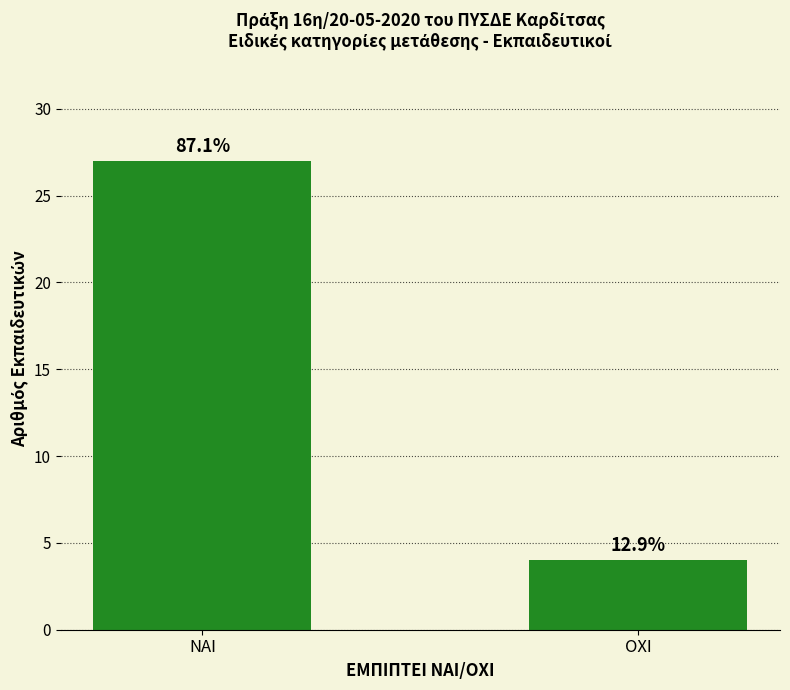

Are the bars horizontal?

No